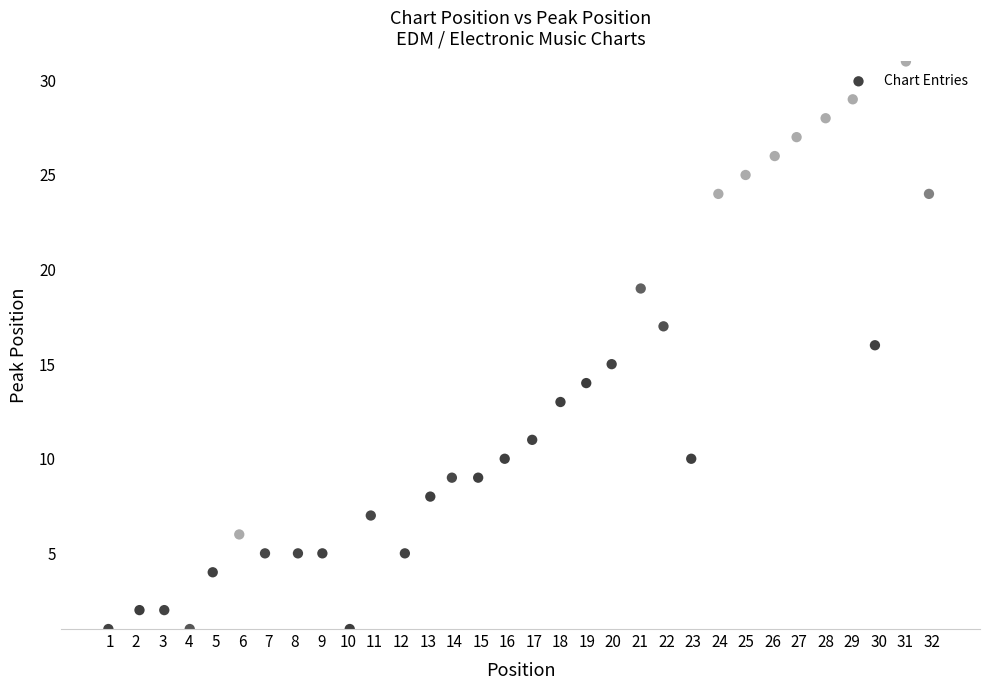

What is the range of Y values (max minus min)?

30